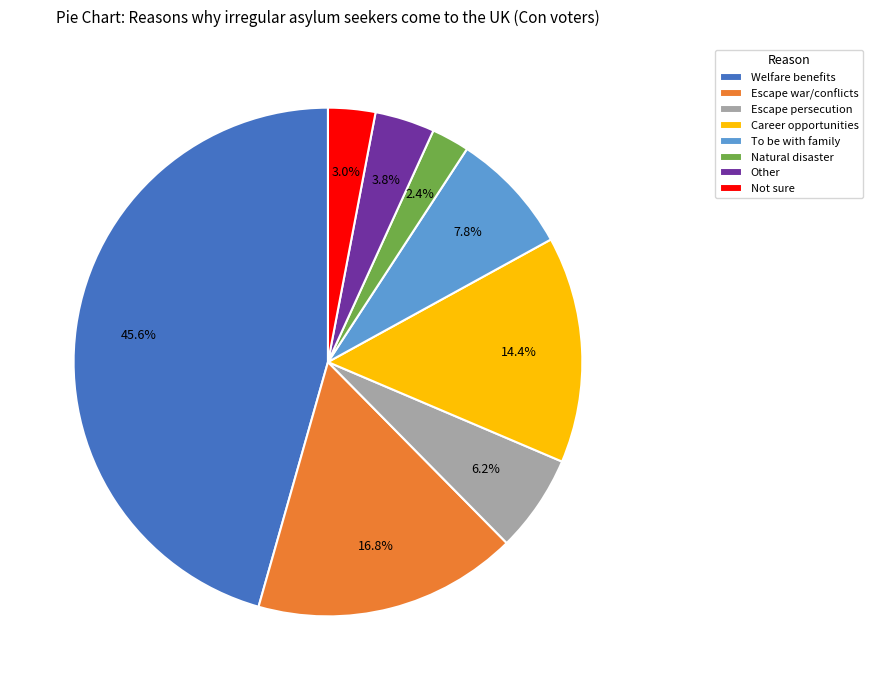

What is the largest slice in the pie chart?

Welfare benefits